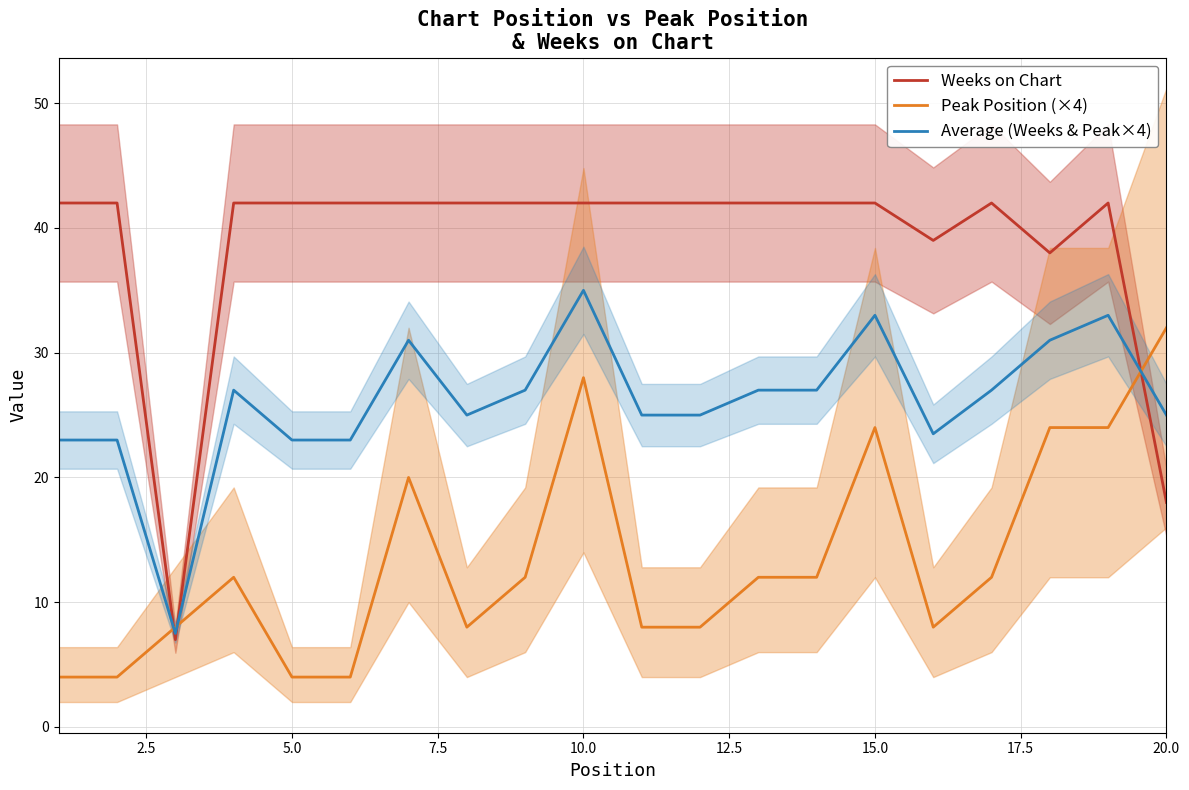

What is the maximum value for Average (Weeks & Peak×4)?

35.0